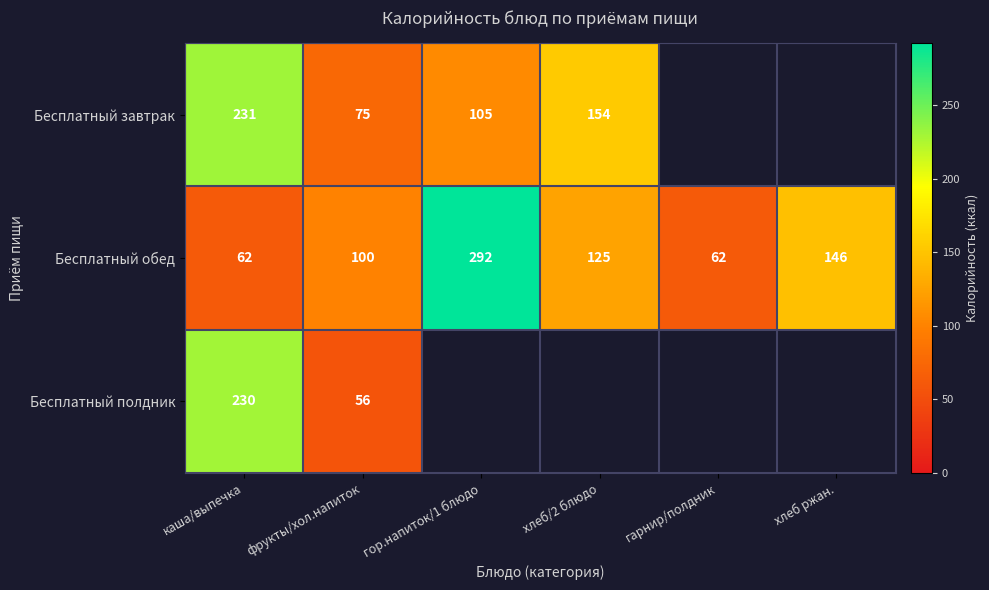

At how many categories does at least one series exceed 204?

2